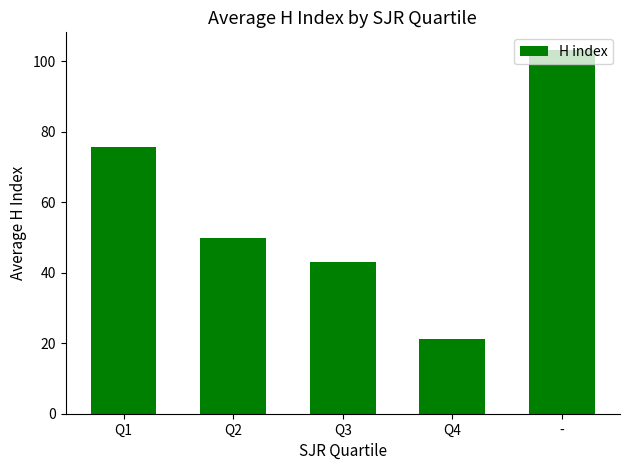

What is the sum of the values at - and Q2?

152.8